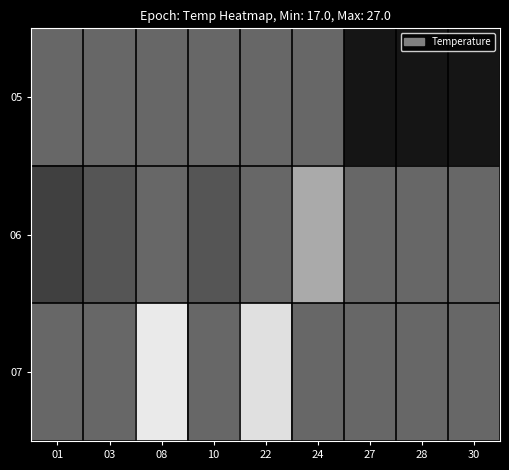

Reading right to left, what are all the values shown in this chart?

05: 30=17.0	28=17.0	27=17.0	24=20.8	22=20.8	10=20.8	08=20.8	03=20.8	01=20.8
06: 30=20.8	28=20.8	27=20.8	24=24.0	22=20.8	10=20.0	08=20.8	03=20.0	01=19.0
07: 30=20.8	28=20.8	27=20.8	24=20.8	22=26.5	10=20.8	08=27.0	03=20.8	01=20.8